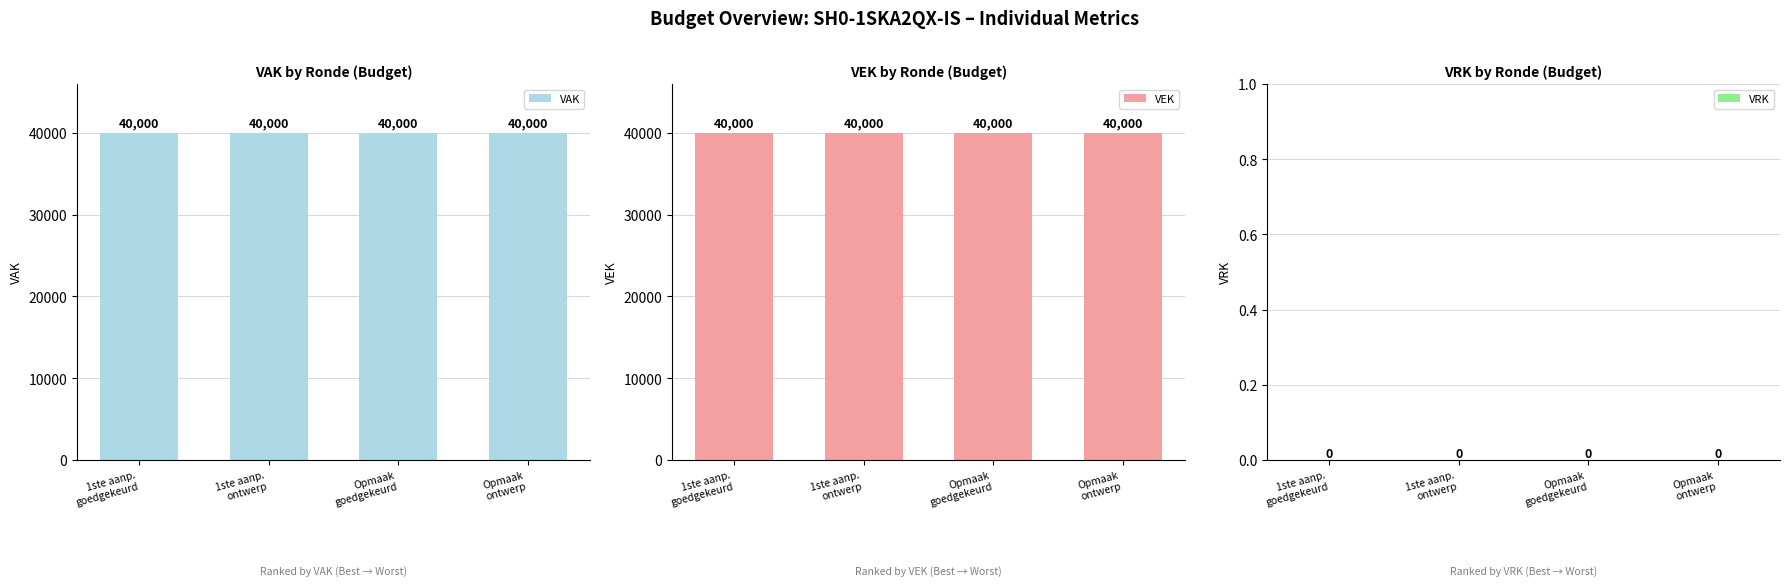

Which series has the widest spread of values?

VAK